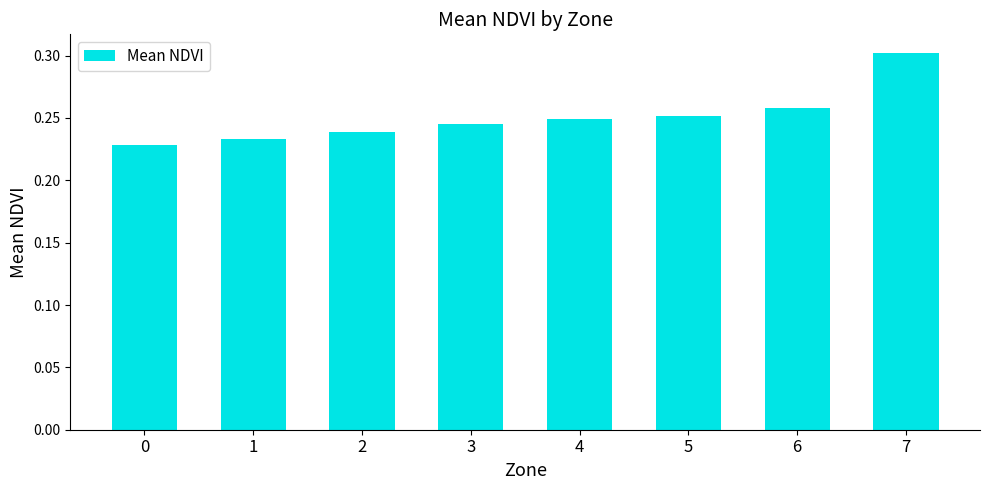

Which category has the highest value across all series?

7